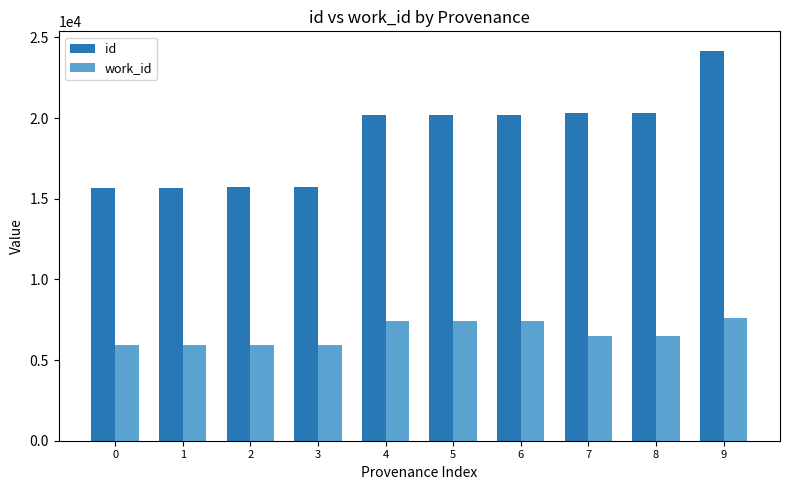

Rank the series by their average value, from highest to lowest.

id, work_id